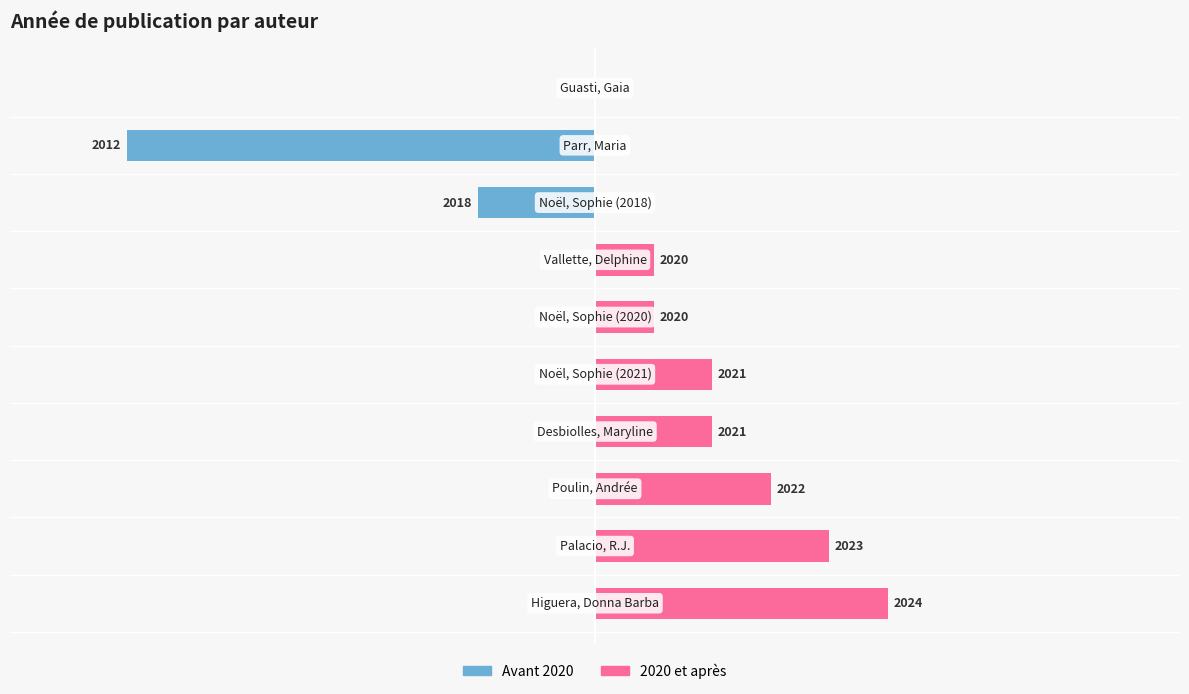

Reading left to right, what are all the values shown in this chart?

Avant 2020: 0=0	1=0	2=0	3=0	4=0	5=0	6=0	7=-2	8=-8	9=0
2020 et après: 0=5	1=4	2=3	3=2	4=2	5=1	6=1	7=0	8=0	9=0